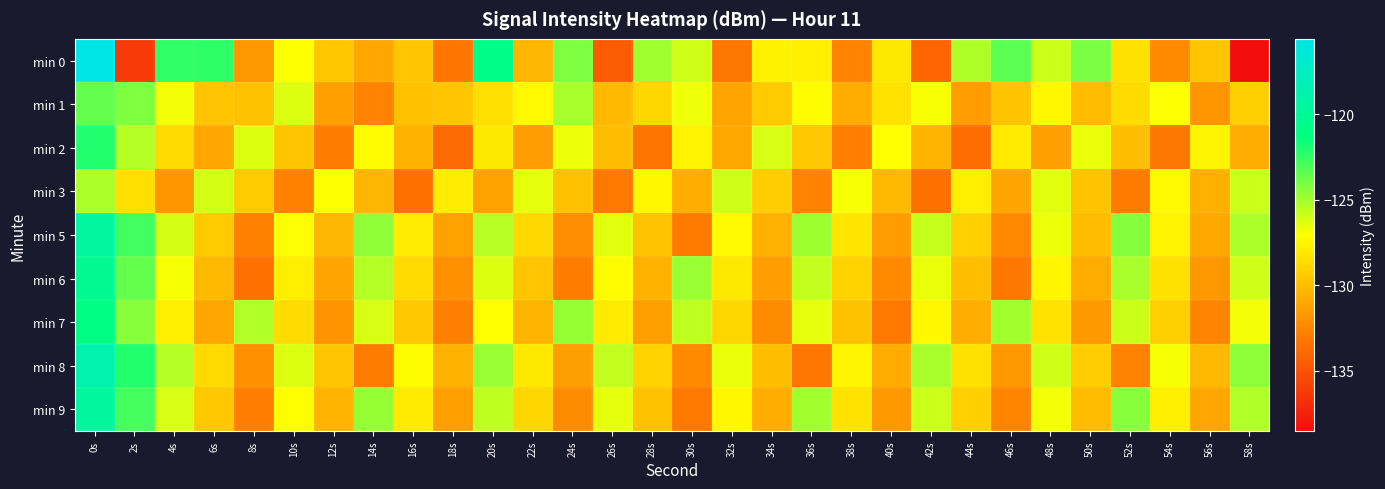

Reading left to right, what are all the values shown in this chart?

min 0: 0s=-115.6	2s=-136.3	4s=-122.4	6s=-122.4	8s=-131.6	10s=-127.1	12s=-129.6	14s=-131.0	16s=-129.6	18s=-133.2	20s=-120.9	22s=-130.3	24s=-124.2	26s=-134.6	28s=-124.9	30s=-126.0	32s=-133.2	34s=-127.6	36s=-127.8	38s=-132.6	40s=-128.1	42s=-134.1	44s=-125.2	46s=-123.4	48s=-125.9	50s=-124.1	52s=-128.4	54s=-132.3	56s=-129.6	58s=-138.5
min 1: 0s=-123.5	2s=-124.2	4s=-126.8	6s=-129.6	8s=-129.8	10s=-126.3	12s=-131.4	14s=-132.7	16s=-129.8	18s=-129.6	20s=-128.5	22s=-127.3	24s=-125.1	26s=-130.2	28s=-128.9	30s=-126.7	32s=-131.1	34s=-129.4	36s=-127.2	38s=-130.8	40s=-128.3	42s=-126.9	44s=-131.5	46s=-129.7	48s=-127.4	50s=-130.1	52s=-128.6	54s=-127.0	56s=-131.8	58s=-129.2
min 2: 0s=-122.1	2s=-125.4	4s=-128.7	6s=-131.0	8s=-126.3	10s=-129.6	12s=-132.9	14s=-127.2	16s=-130.5	18s=-133.8	20s=-128.1	22s=-131.4	24s=-126.7	26s=-130.0	28s=-133.3	30s=-127.6	32s=-130.9	34s=-126.2	36s=-129.5	38s=-132.8	40s=-127.1	42s=-130.4	44s=-133.7	46s=-128.0	48s=-131.3	50s=-126.6	52s=-129.9	54s=-133.2	56s=-127.5	58s=-130.8
min 3: 0s=-125.2	2s=-128.5	4s=-131.8	6s=-126.1	8s=-129.4	10s=-132.7	12s=-127.0	14s=-130.3	16s=-133.6	18s=-127.9	20s=-131.2	22s=-126.5	24s=-129.8	26s=-133.1	28s=-127.4	30s=-130.7	32s=-126.0	34s=-129.3	36s=-132.6	38s=-126.9	40s=-130.2	42s=-133.5	44s=-127.8	46s=-131.1	48s=-126.4	50s=-129.7	52s=-133.0	54s=-127.3	56s=-130.6	58s=-125.9
min 5: 0s=-119.5	2s=-122.8	4s=-126.1	6s=-129.4	8s=-132.7	10s=-127.0	12s=-130.3	14s=-124.6	16s=-127.9	18s=-131.2	20s=-125.5	22s=-128.8	24s=-132.1	26s=-126.4	28s=-129.7	30s=-133.0	32s=-127.3	34s=-130.6	36s=-124.9	38s=-128.2	40s=-131.5	42s=-125.8	44s=-129.1	46s=-132.4	48s=-126.7	50s=-130.0	52s=-124.3	54s=-127.6	56s=-130.9	58s=-125.2
min 6: 0s=-120.3	2s=-123.6	4s=-126.9	6s=-130.2	8s=-133.5	10s=-127.8	12s=-131.1	14s=-125.4	16s=-128.7	18s=-132.0	20s=-126.3	22s=-129.6	24s=-132.9	26s=-127.2	28s=-130.5	30s=-124.8	32s=-128.1	34s=-131.4	36s=-125.7	38s=-129.0	40s=-132.3	42s=-126.6	44s=-129.9	46s=-133.2	48s=-127.5	50s=-130.8	52s=-125.1	54s=-128.4	56s=-131.7	58s=-126.0
min 7: 0s=-121.1	2s=-124.4	4s=-127.7	6s=-131.0	8s=-125.3	10s=-128.6	12s=-131.9	14s=-126.2	16s=-129.5	18s=-132.8	20s=-127.1	22s=-130.4	24s=-124.7	26s=-128.0	28s=-131.3	30s=-125.6	32s=-128.9	34s=-132.2	36s=-126.5	38s=-129.8	40s=-133.1	42s=-127.4	44s=-130.7	46s=-125.0	48s=-128.3	50s=-131.6	52s=-125.9	54s=-129.2	56s=-132.5	58s=-126.8
min 8: 0s=-118.8	2s=-122.1	4s=-125.4	6s=-128.7	8s=-132.0	10s=-126.3	12s=-129.6	14s=-132.9	16s=-127.2	18s=-130.5	20s=-124.8	22s=-128.1	24s=-131.4	26s=-125.7	28s=-129.0	30s=-132.3	32s=-126.6	34s=-129.9	36s=-133.2	38s=-127.5	40s=-130.8	42s=-125.1	44s=-128.4	46s=-131.7	48s=-126.0	50s=-129.3	52s=-132.6	54s=-126.9	56s=-130.2	58s=-124.5
min 9: 0s=-119.6	2s=-122.9	4s=-126.2	6s=-129.5	8s=-132.8	10s=-127.1	12s=-130.4	14s=-124.7	16s=-128.0	18s=-131.3	20s=-125.6	22s=-128.9	24s=-132.2	26s=-126.5	28s=-129.8	30s=-133.1	32s=-127.4	34s=-130.7	36s=-125.0	38s=-128.3	40s=-131.6	42s=-125.9	44s=-129.2	46s=-132.5	48s=-126.8	50s=-130.1	52s=-124.4	54s=-127.7	56s=-131.0	58s=-125.3